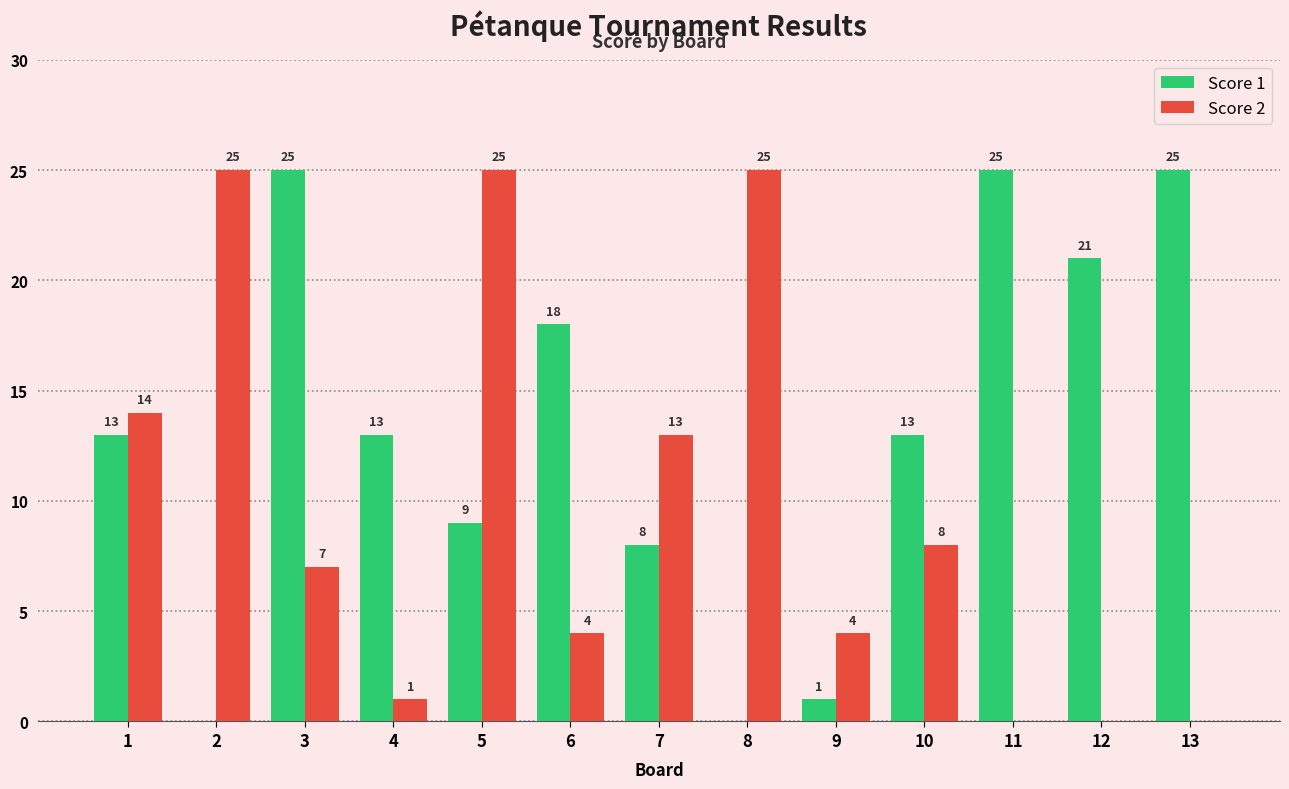

At which category is the sum across all series the highest?

5